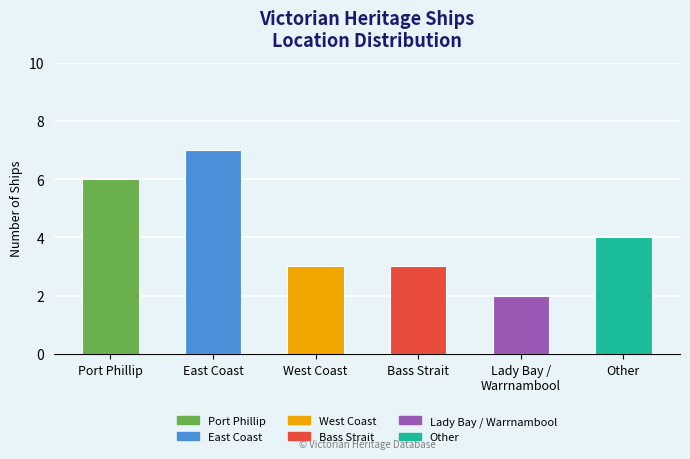

What is the ratio of the value at Bass Strait to the value at Lady Bay /
Warrnambool?

1.5